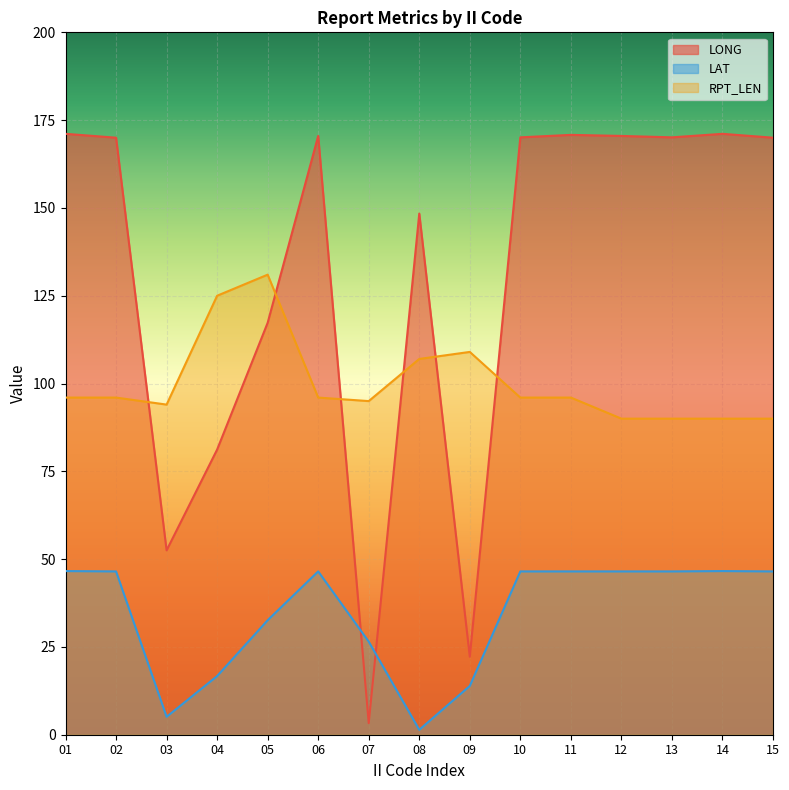

How many lines are shown in the chart?

3